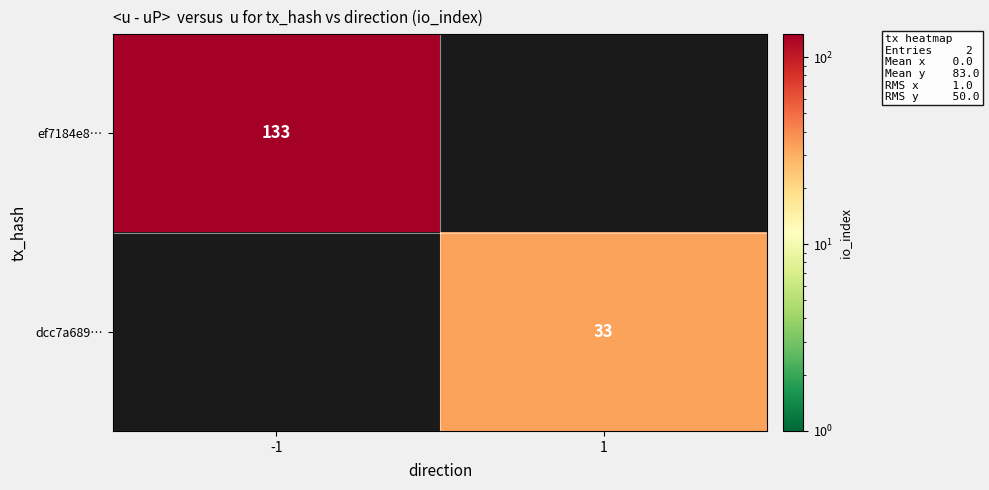

True or false: ef7184e8… has a value of 133 at -1.

True